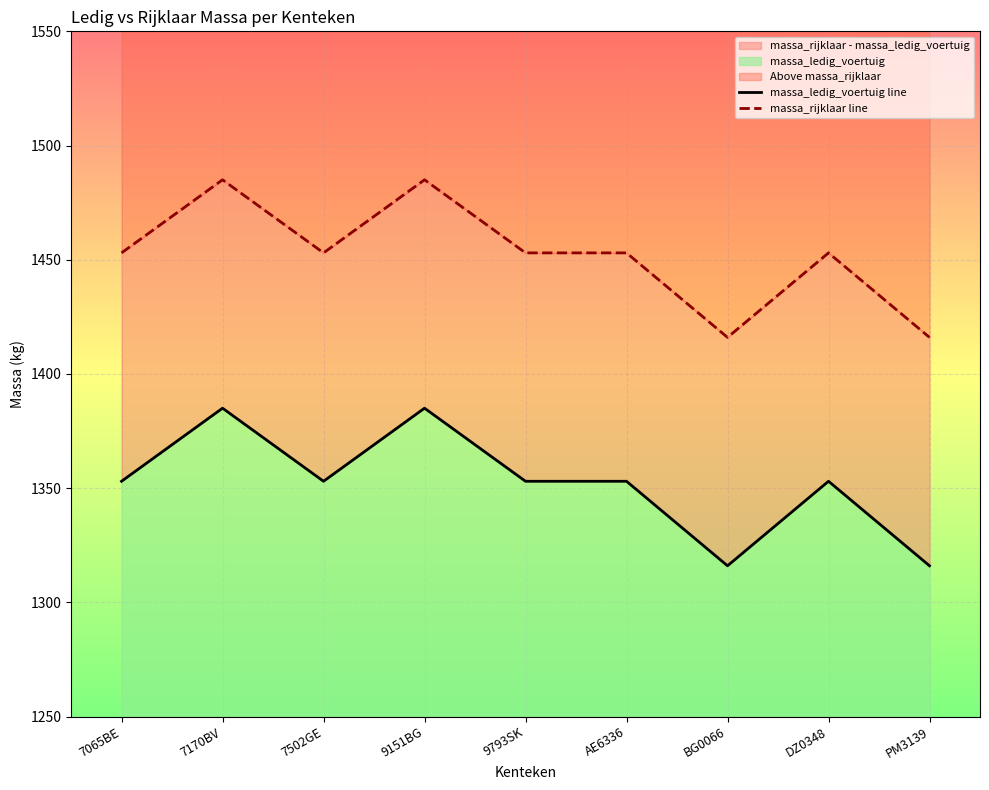

At how many categories does at least one series exceed 1471?

2